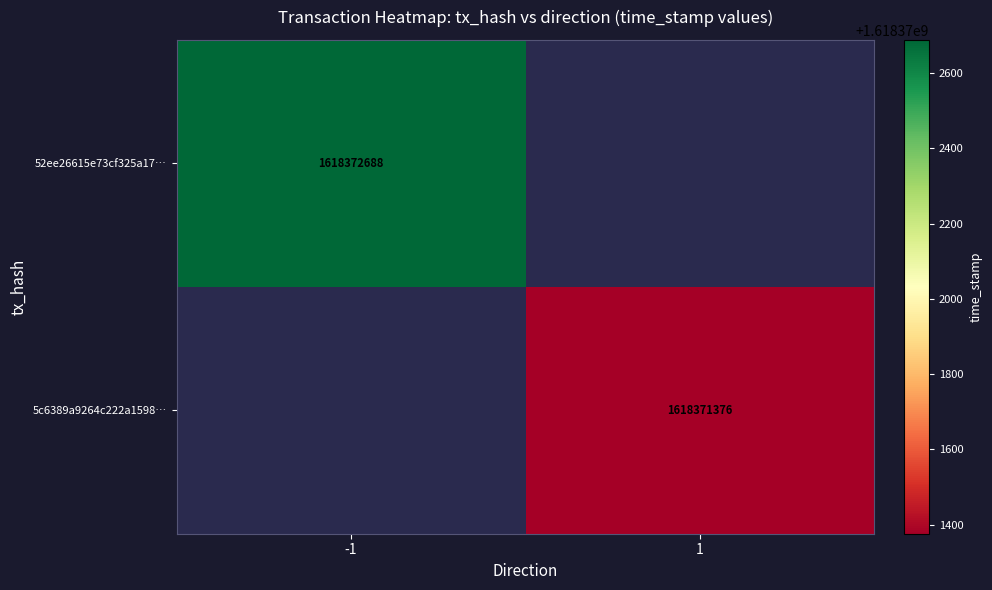

Is it true that 5c6389a9264c222a1598b01e69ca39546a2ba88 equals 2460709662 at 1?

False